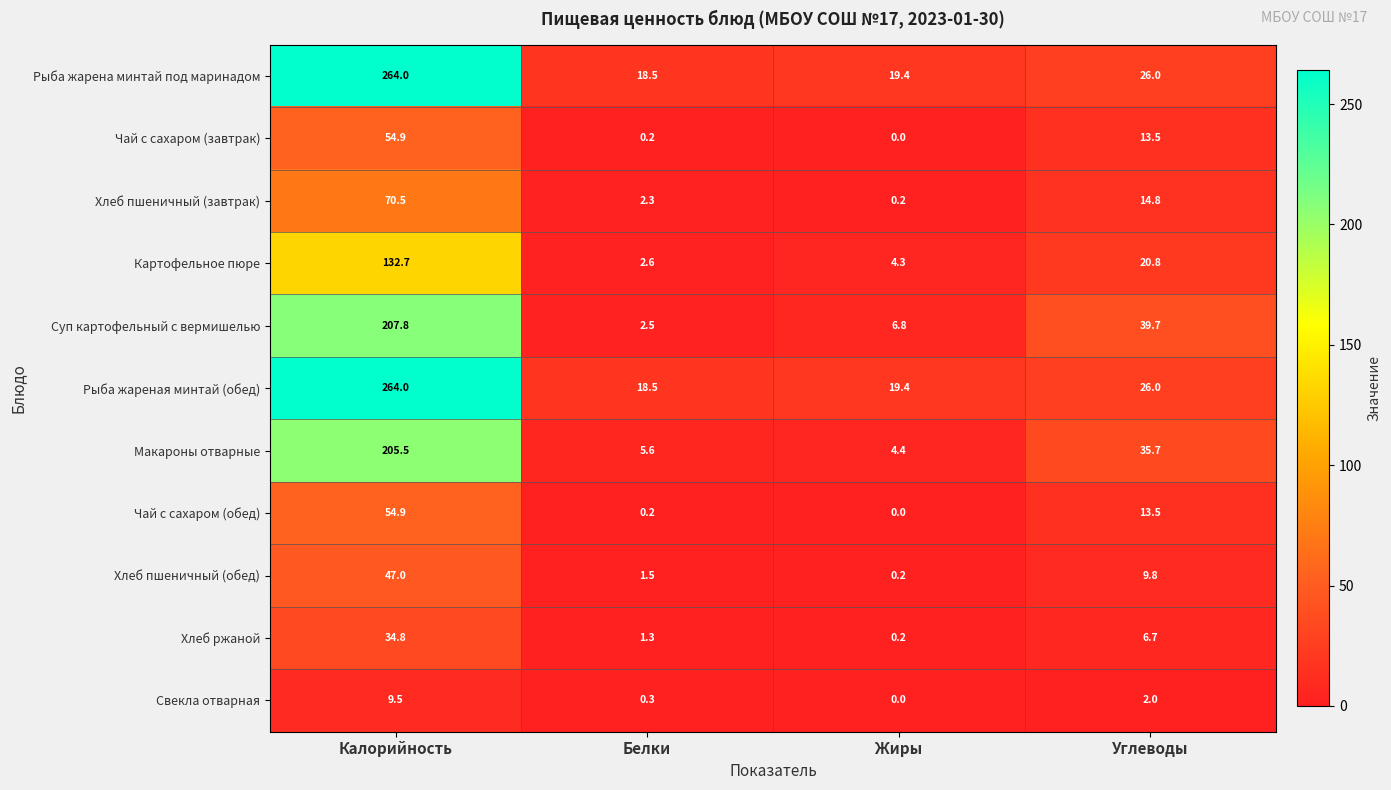

What is the spread (max minus min) of values at Жиры?

19.4